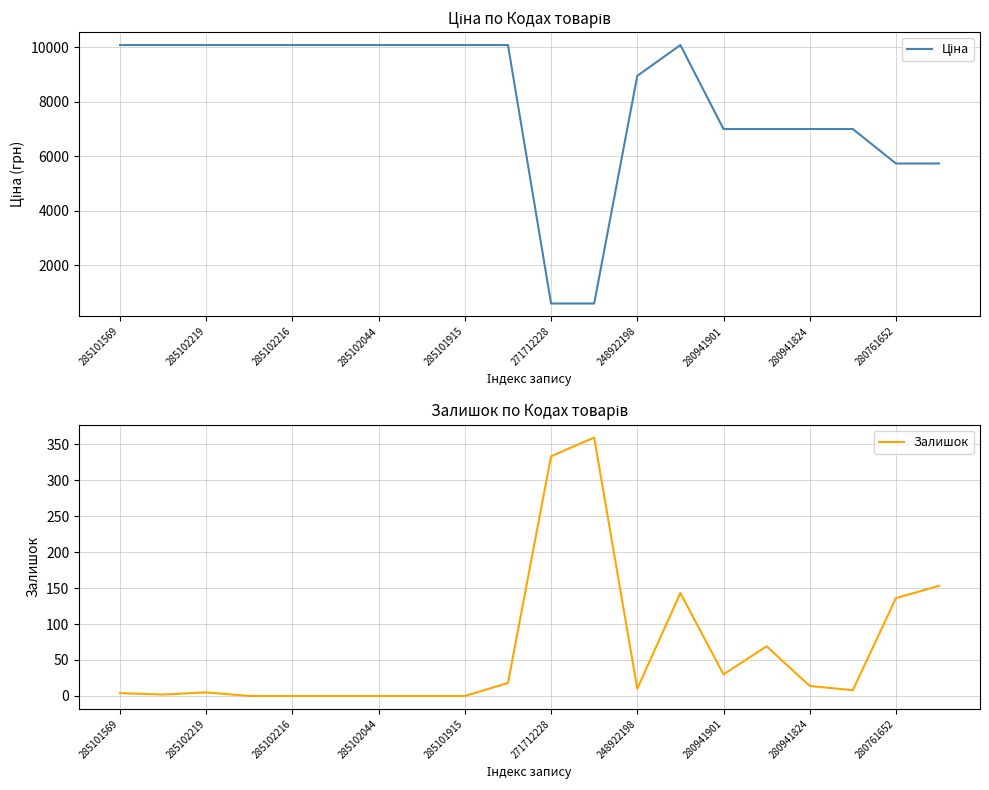

True or false: Залишок and Ціна intersect in this chart.

False